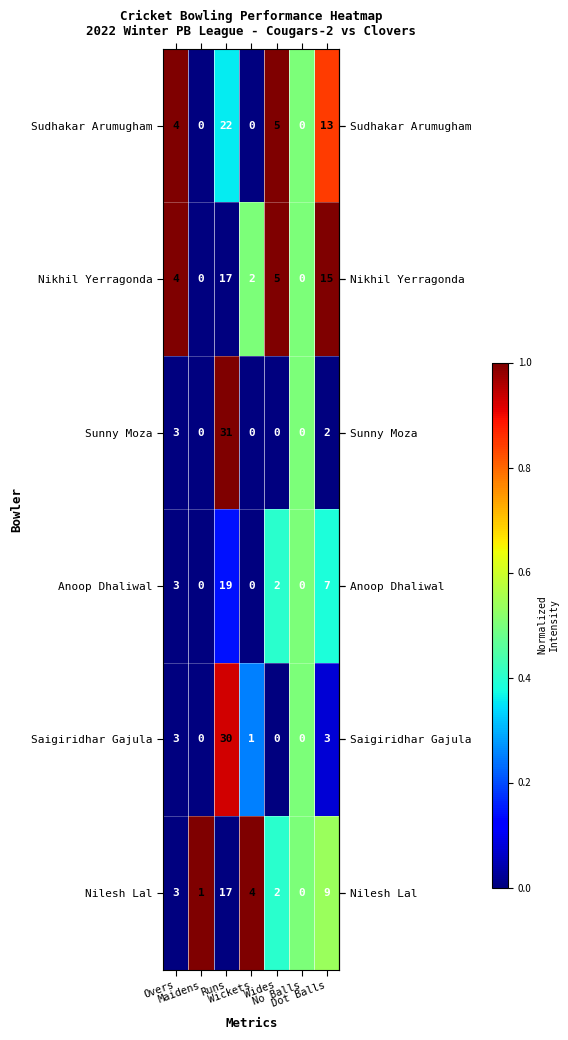

What is the greatest value displayed?

31